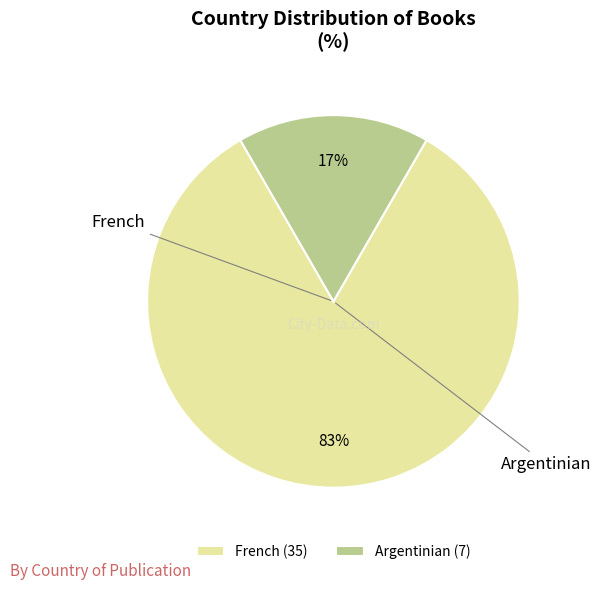

Which category accounts for the majority?

French